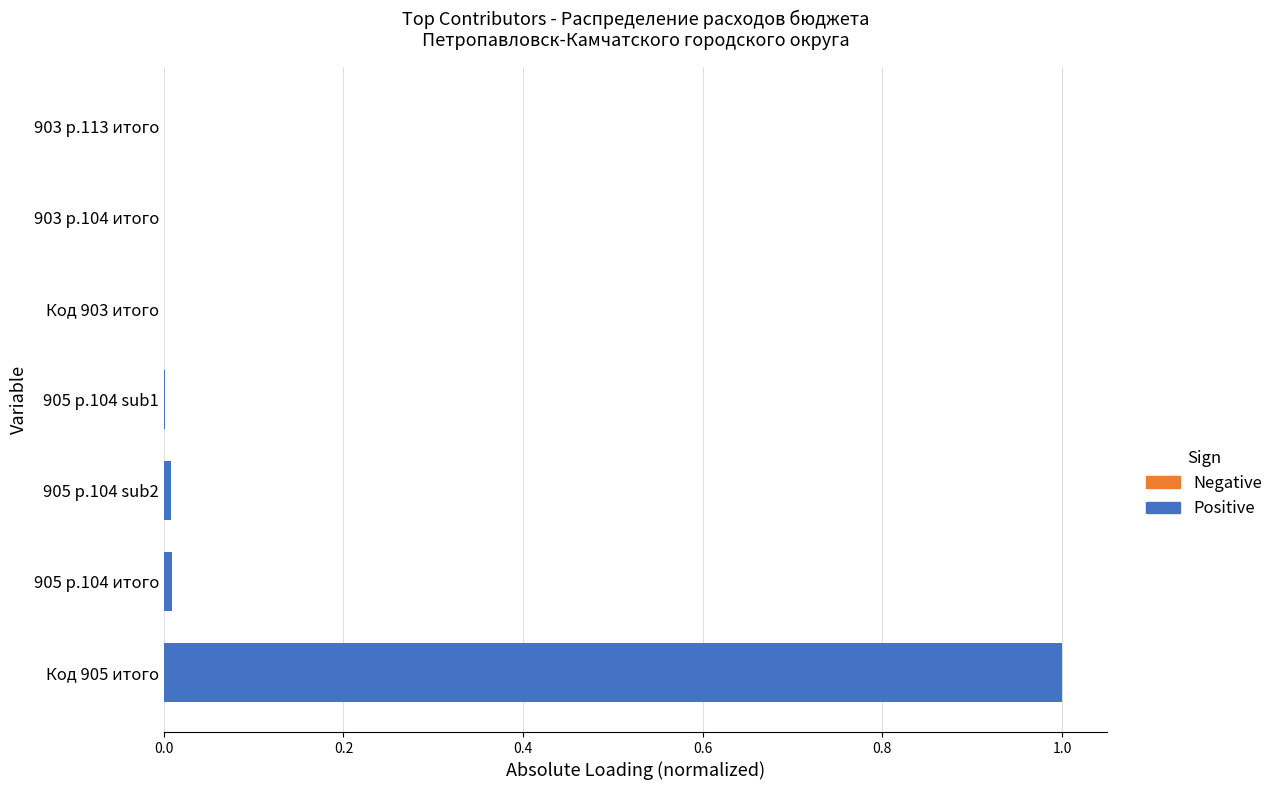

The value of Negative at 905 р.104 итого is 0.0. True or false?

False